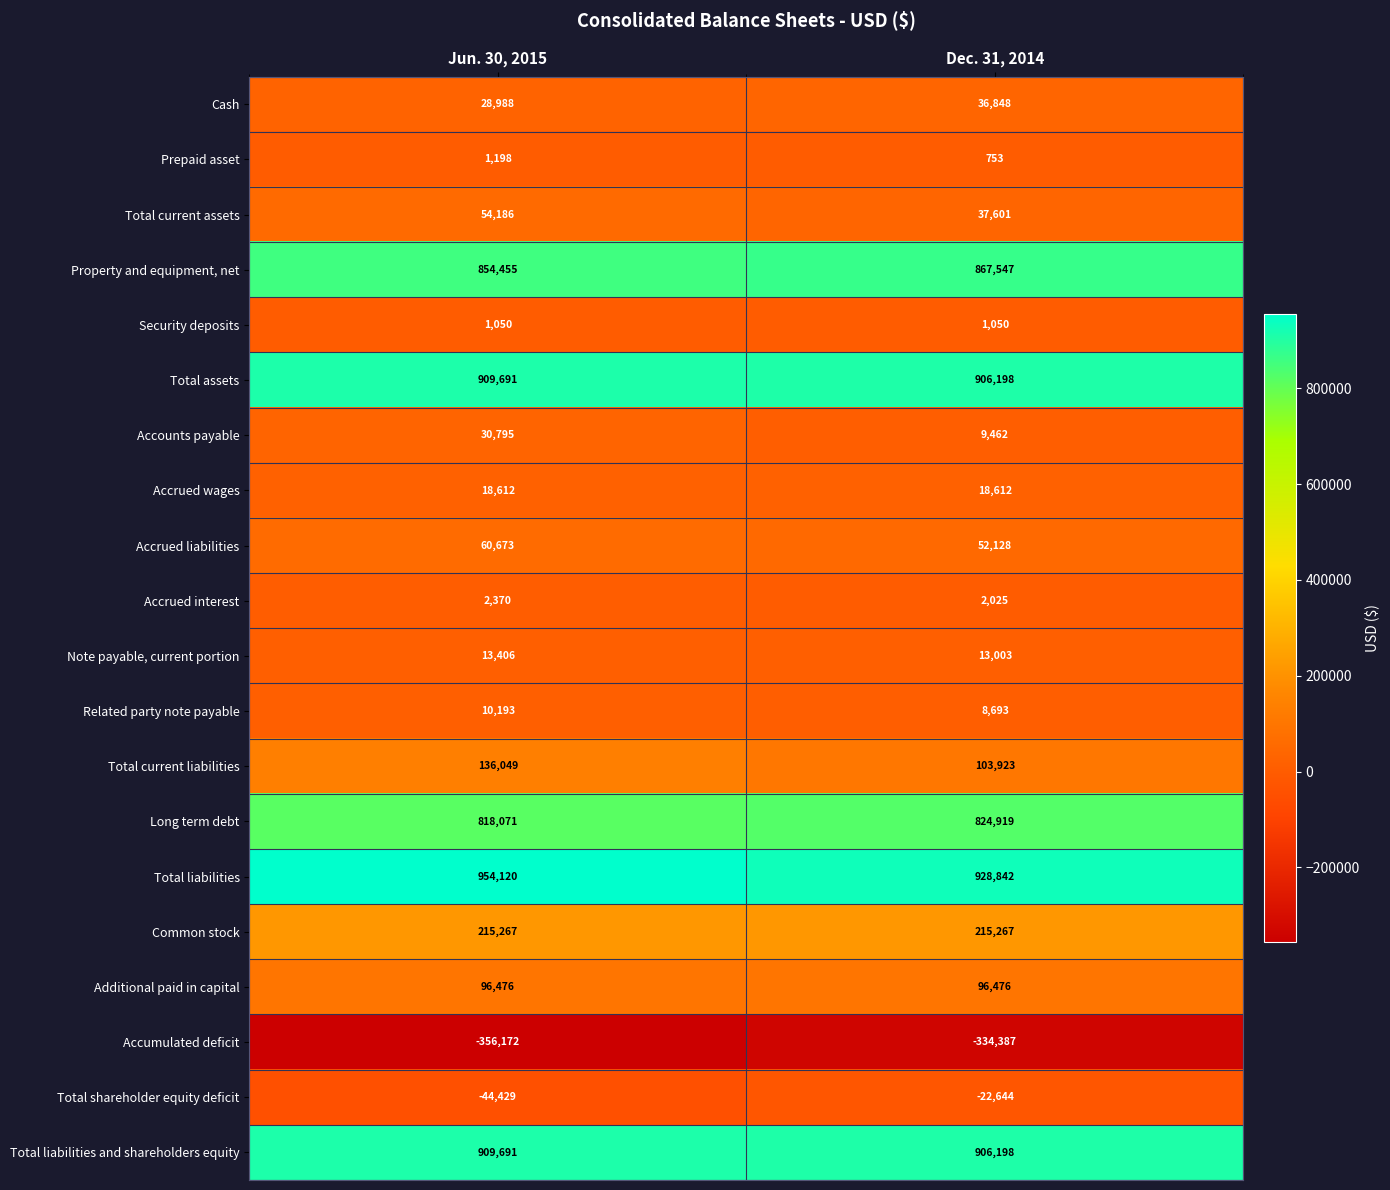

Which series has the largest range (max minus min)?

Total current liabilities